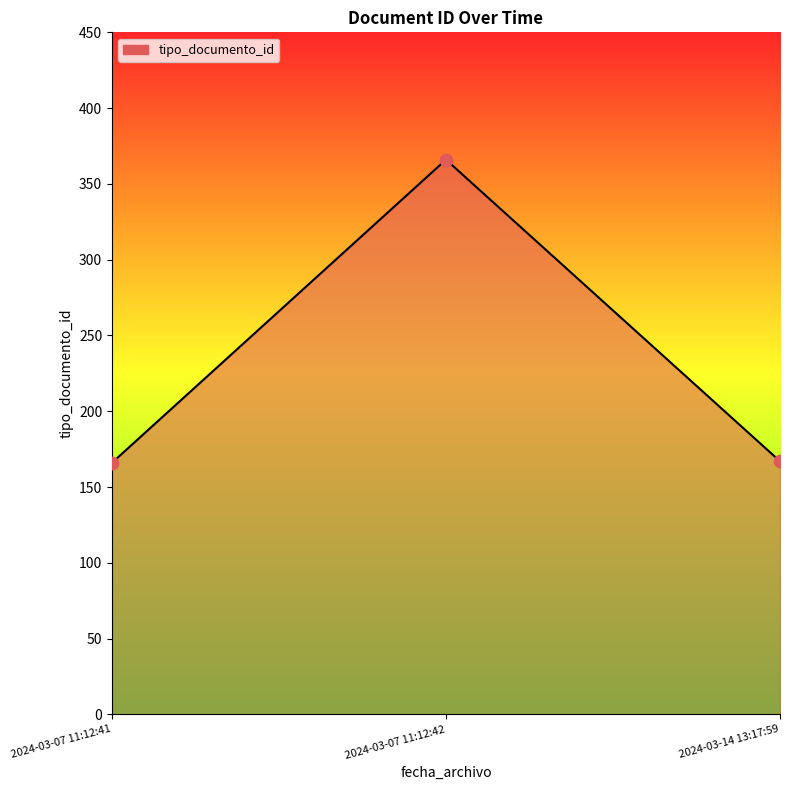

What is the change in value from 2024-03-07 11:12:42 to 2024-03-14 13:17:59?

-199